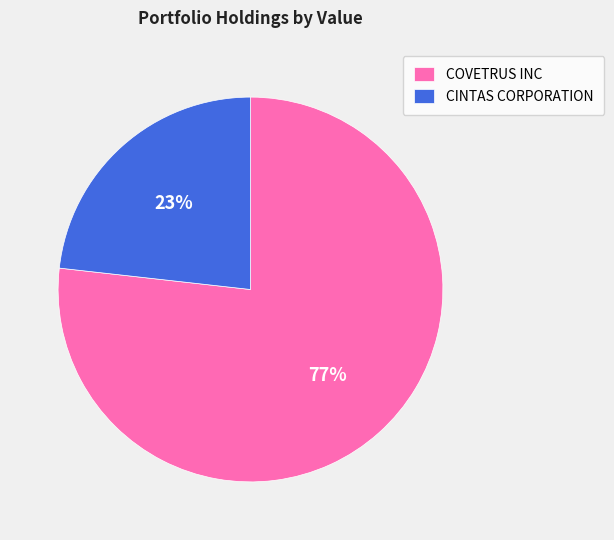

Approximately how many times larger is the value at CINTAS CORPORATION compared to COVETRUS INC?

0.3